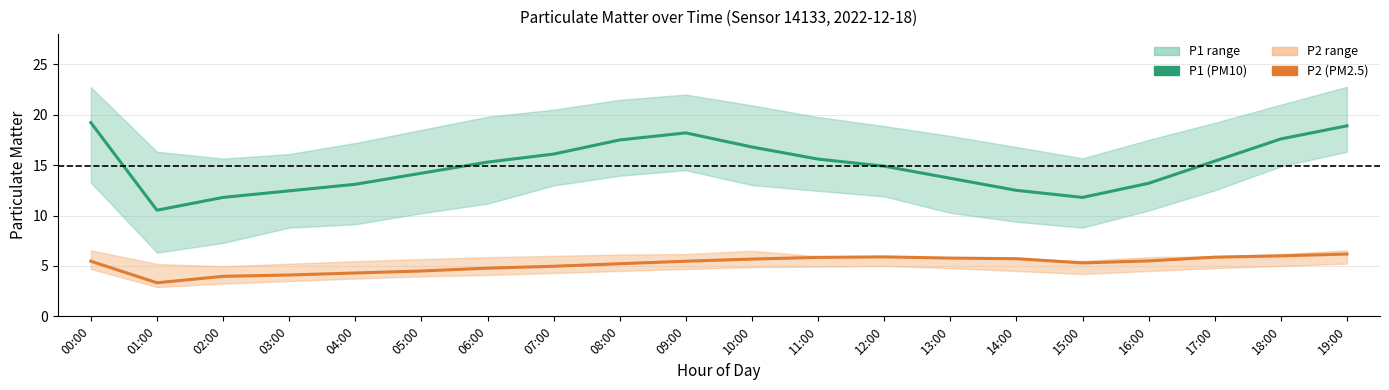

Where is the first local minimum for P1?

01:00